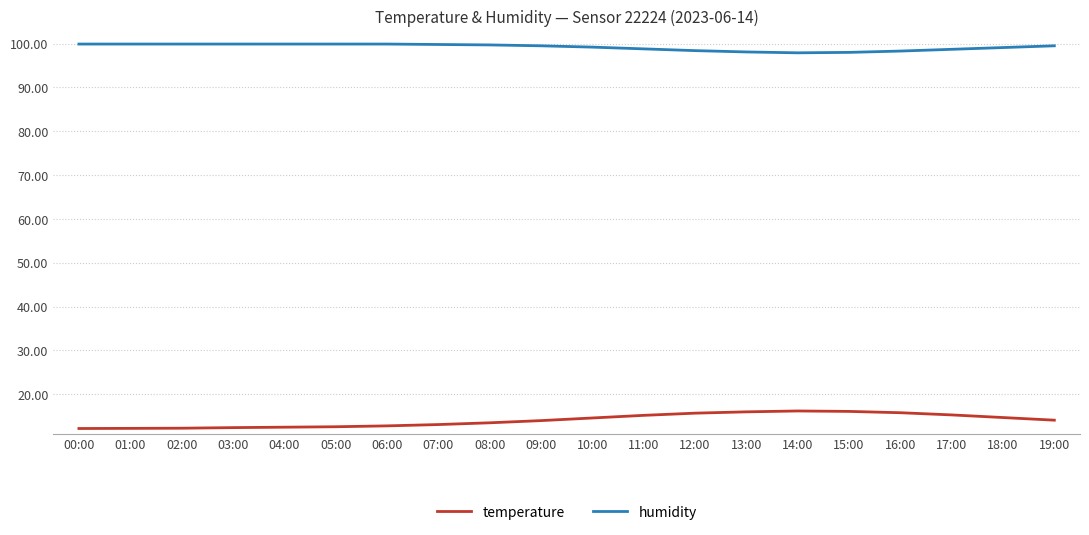

How many categories are shown in the chart?

20